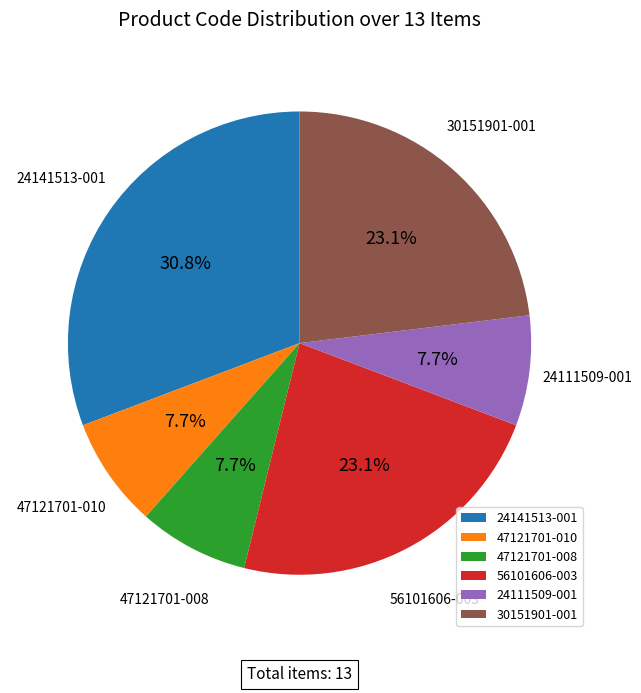

To the nearest percent, what is the combined percentage of 47121701-008 and 56101606-003?

31%